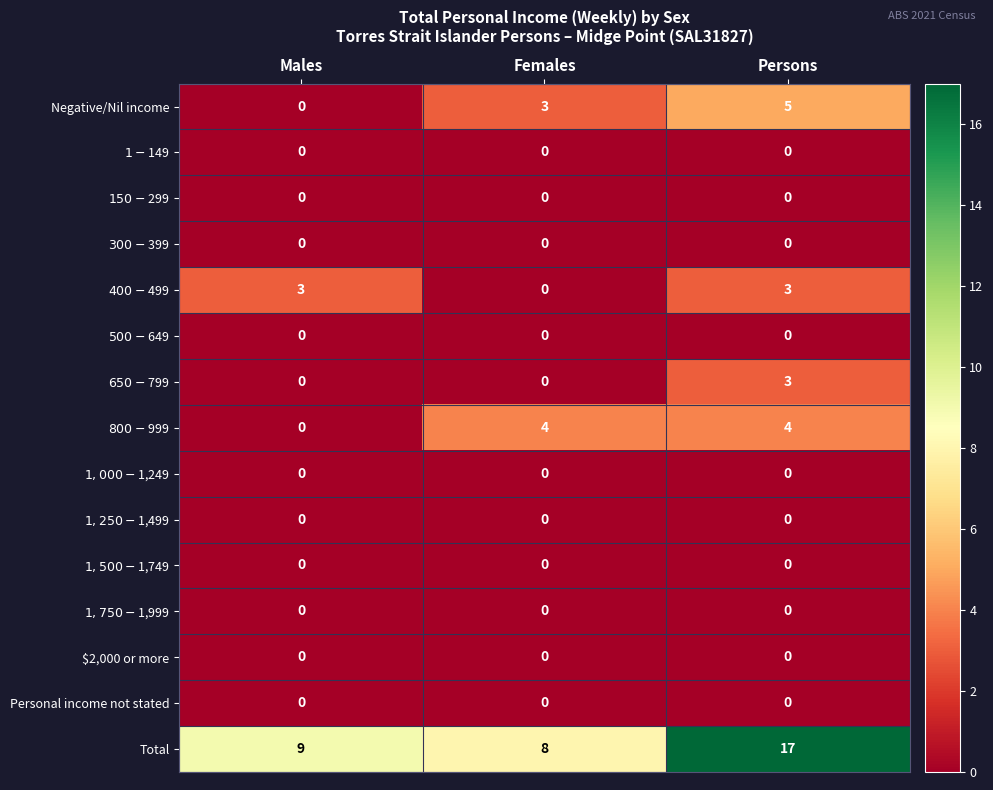

What is the spread (max minus min) of values at Females?

8